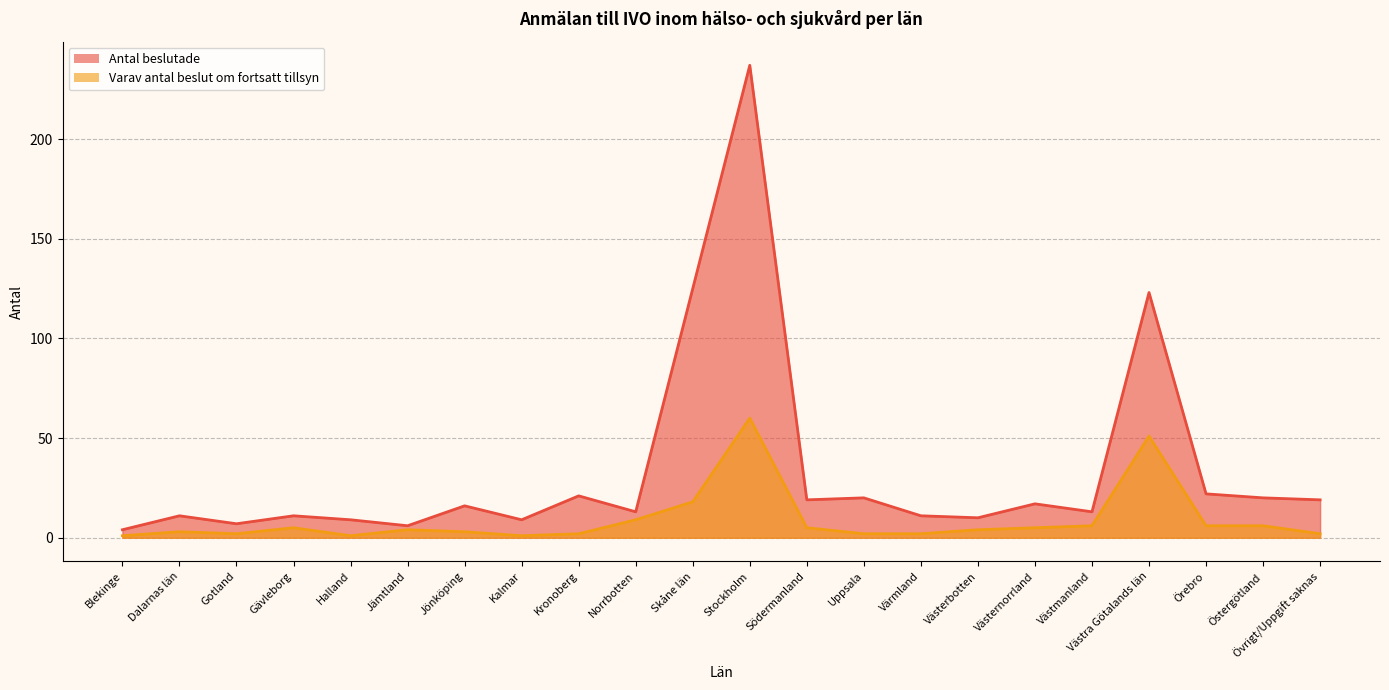

At which category is the sum across all series the highest?

Stockholm